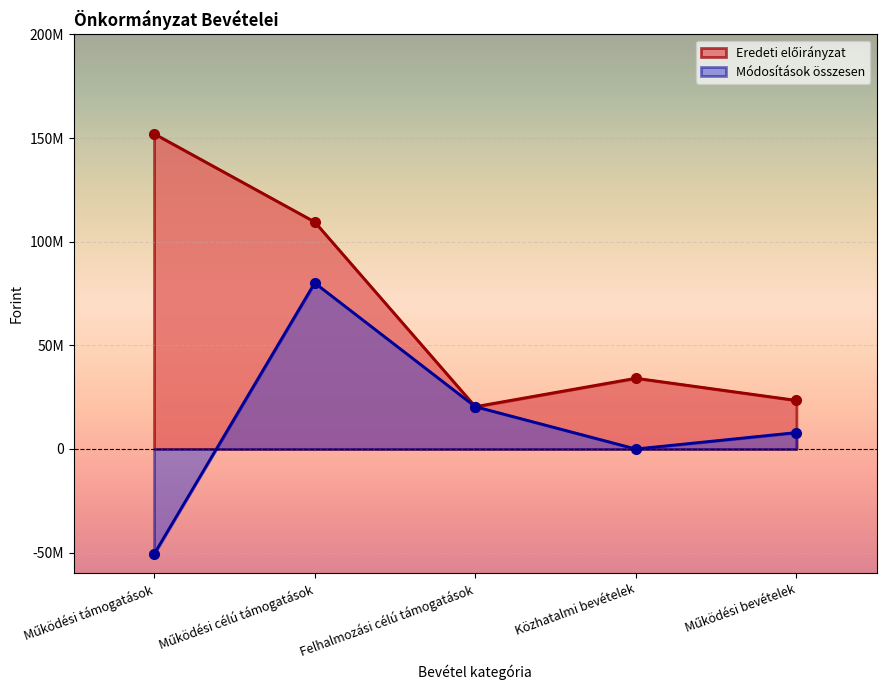

List the series in order of their peak value, lowest first.

Módosítások összesen, Eredeti előirányzat